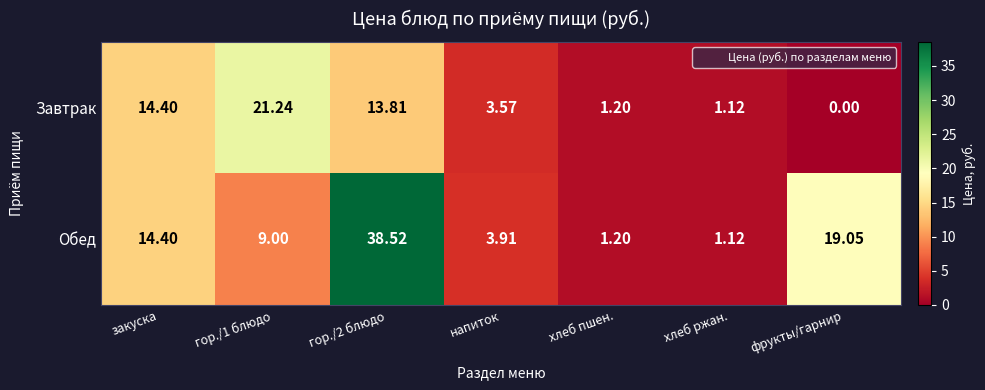

Rank the series by their average value, from lowest to highest.

Завтрак, Обед